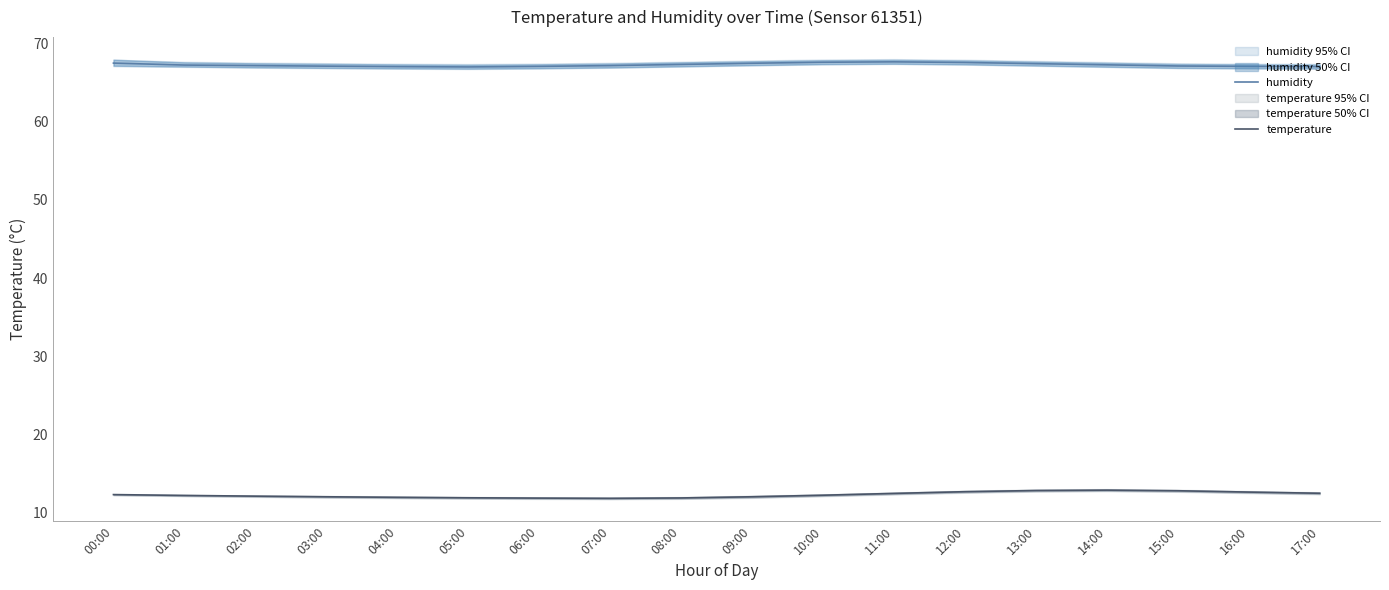

At which category is the sum across all series the highest?

12:00